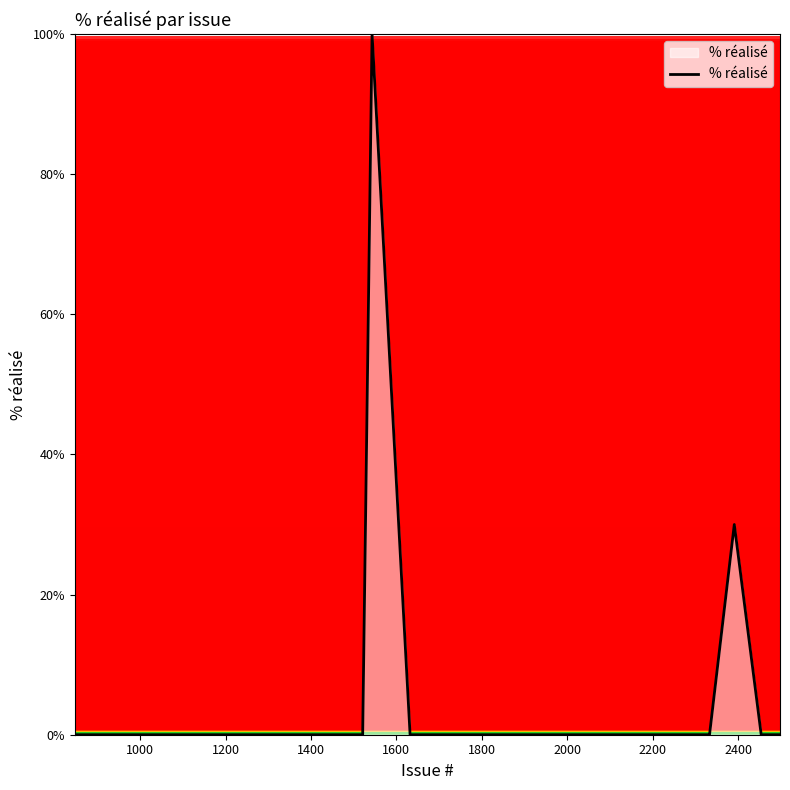

Reading right to left, extract all data points from this chart.

0	0	0	30	0	0	0	0	0	0	0	0	0	0	0	0	0	0	0	0	0	0	0	0	100	0	0	0	0	0	0	0	0	0	0	0	0	0	0	0